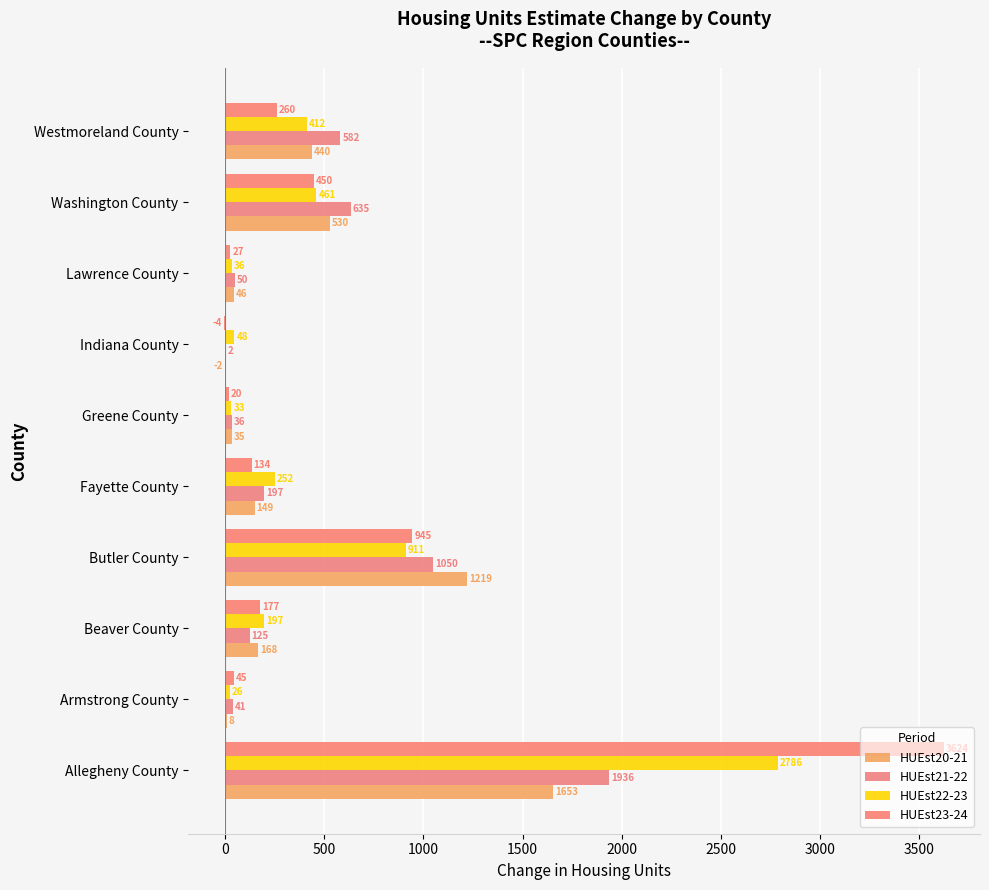

Count the number of categories in the chart.

10